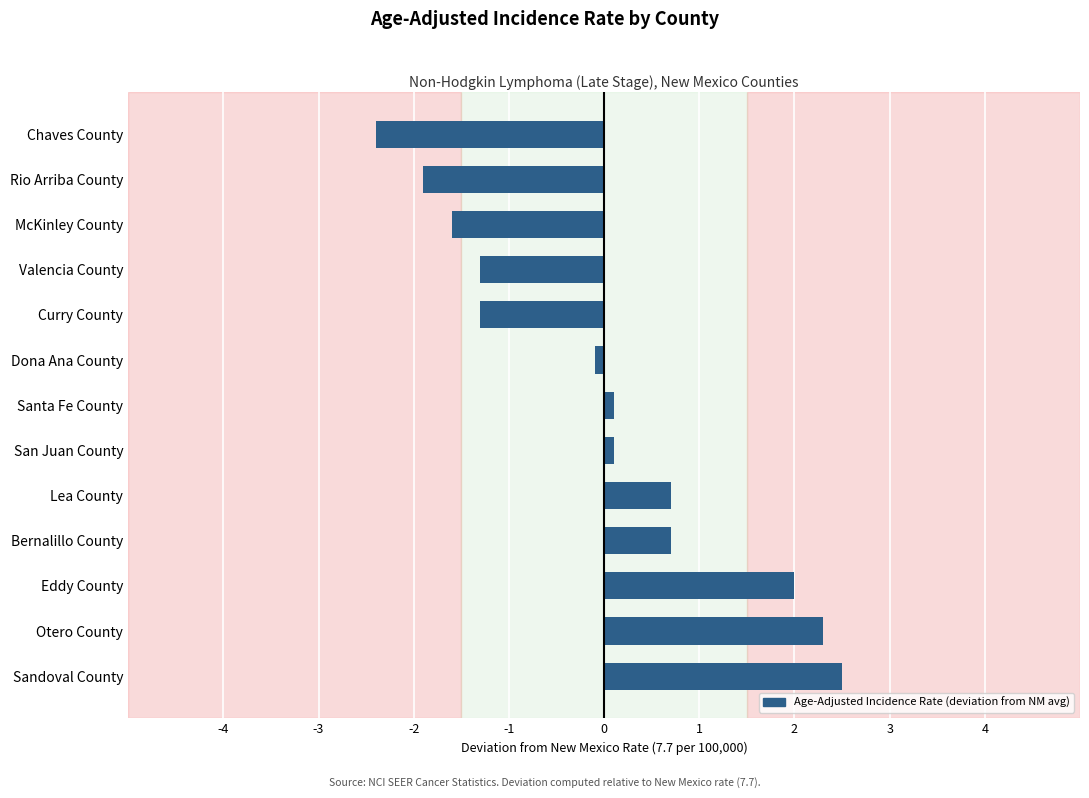

How many data points are less than 0?

6